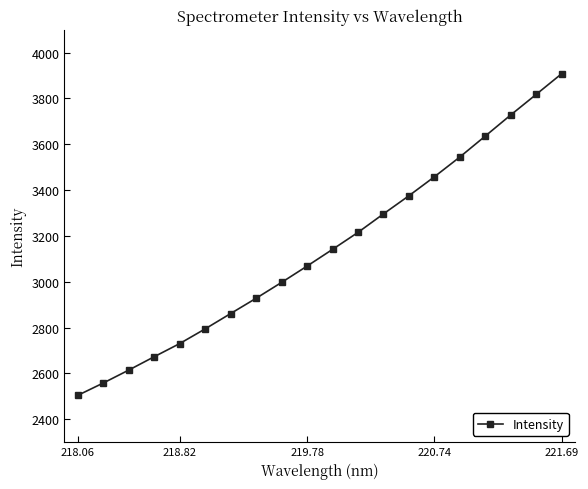

True or false: the data has more than 2 interior local peaks.

False